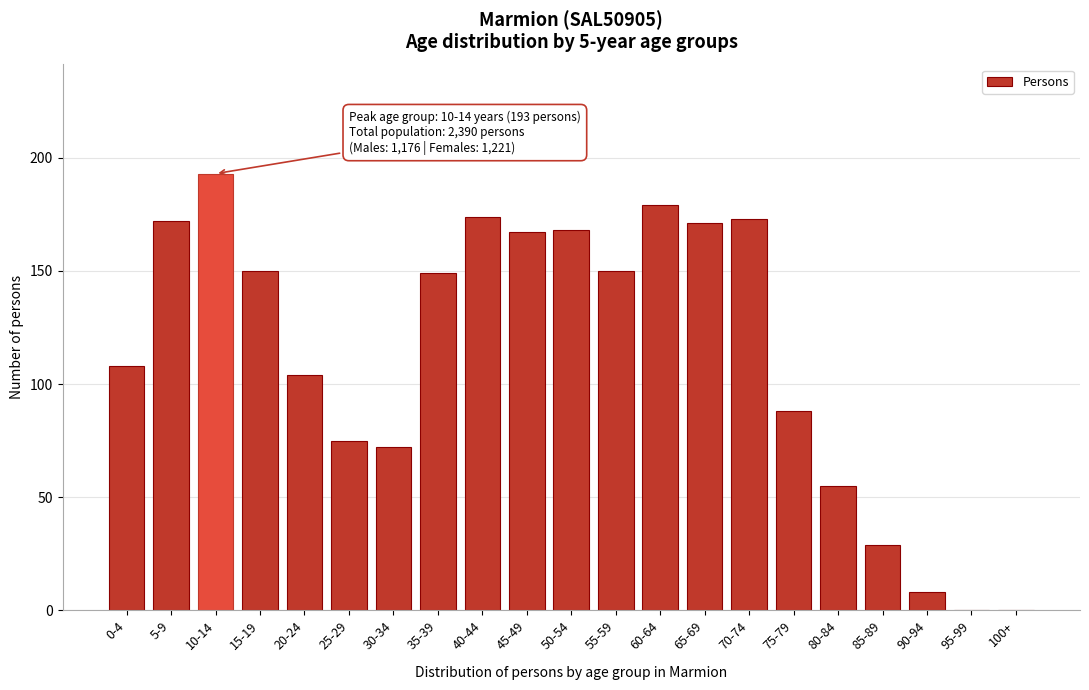

Reading left to right, extract all data points from this chart.

0-4=108	5-9=172	10-14=193	15-19=150	20-24=104	25-29=75	30-34=72	35-39=149	40-44=174	45-49=167	50-54=168	55-59=150	60-64=179	65-69=171	70-74=173	75-79=88	80-84=55	85-89=29	90-94=8	95-99=0	100+=0